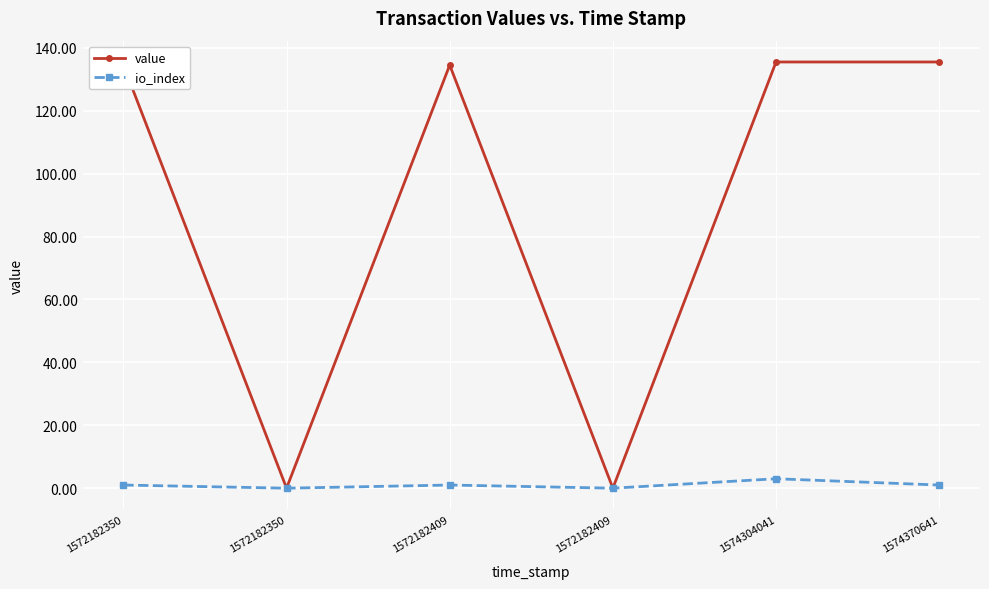

Reading left to right, extract all data points from this chart.

value: 134.5	0.0	134.5	0.0	135.5	135.5
io_index: 1.0	0.0	1.0	0.0	3.0	1.0